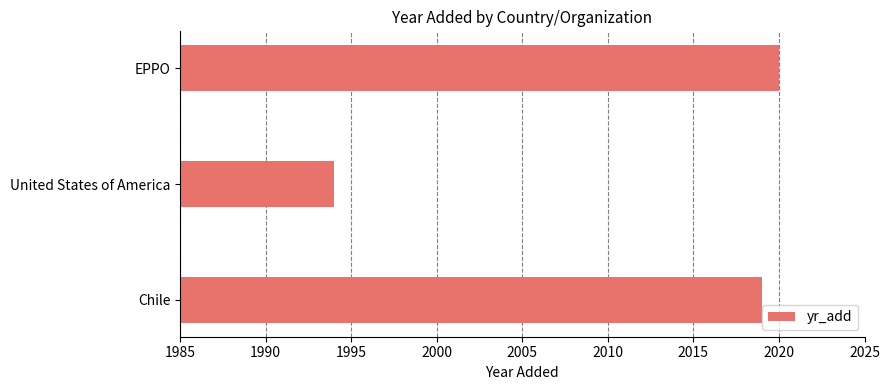

Which label corresponds to the smallest value in the chart?

United States of America